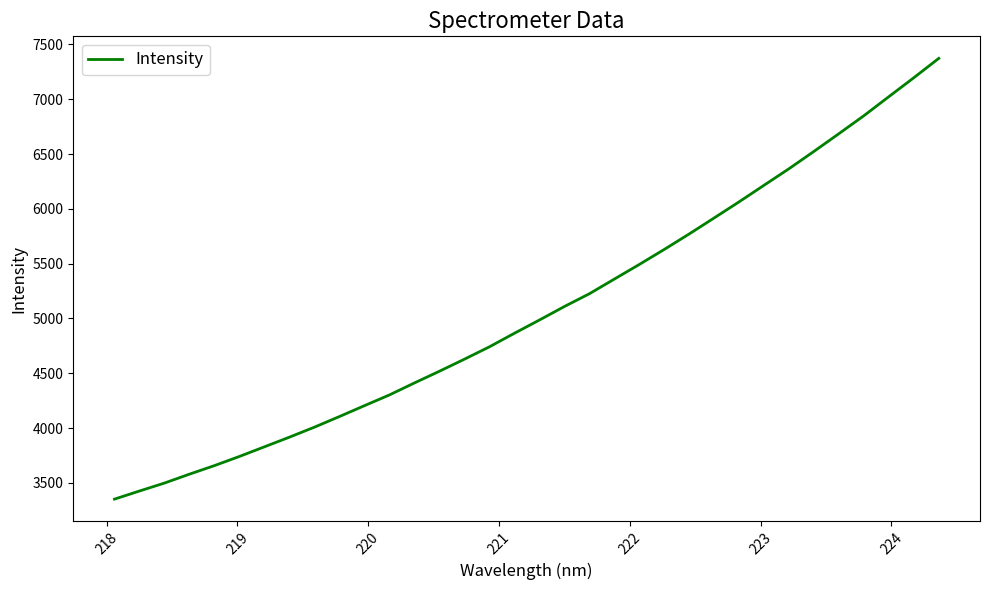

What is the minimum value shown in the chart?

3351.5